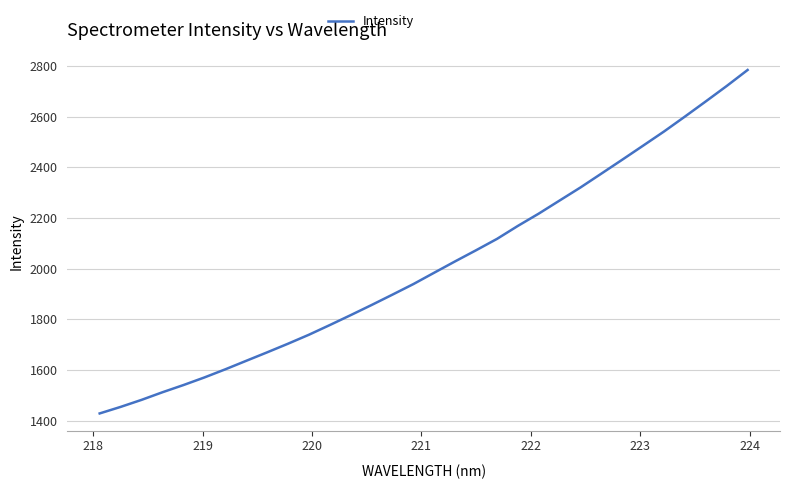

What is the difference between the maximum and minimum values?

1355.4